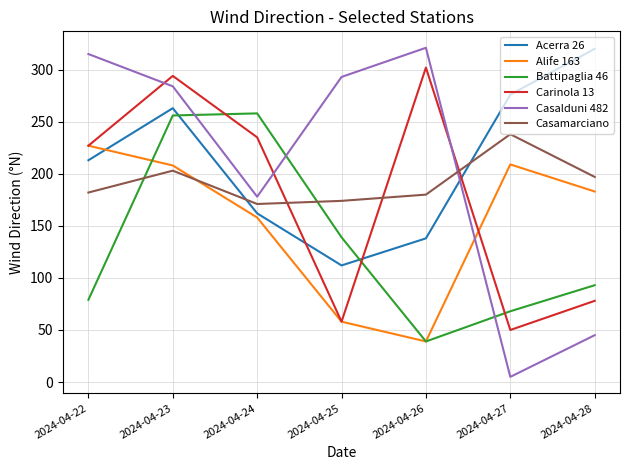

Is the value of Acerra 26 at 2024-04-23 greater than the value of Casalduni 482 at 2024-04-23?

No